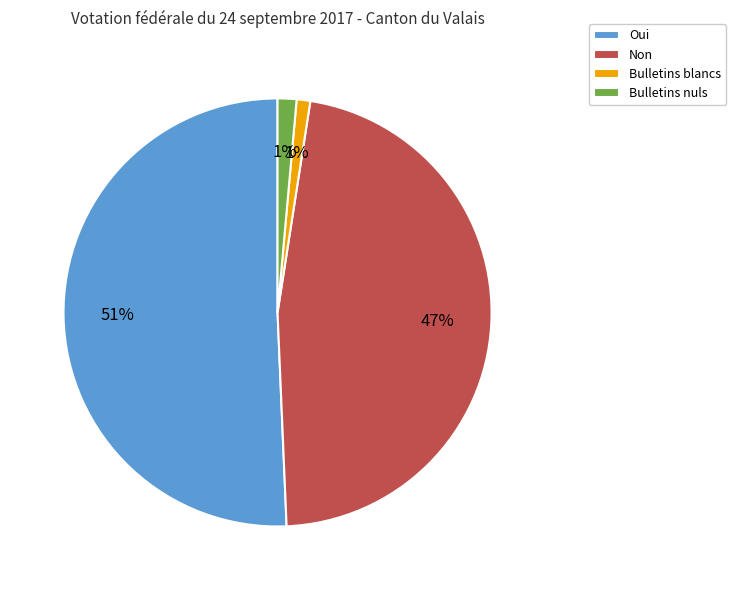

Which has a higher value, Non or Oui?

Oui